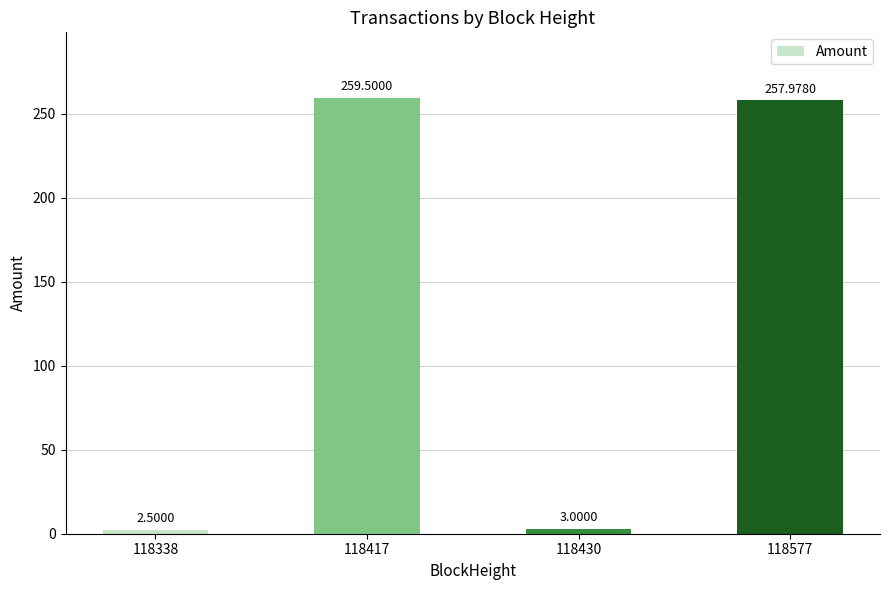

At which label is the value closest to 131?

118577